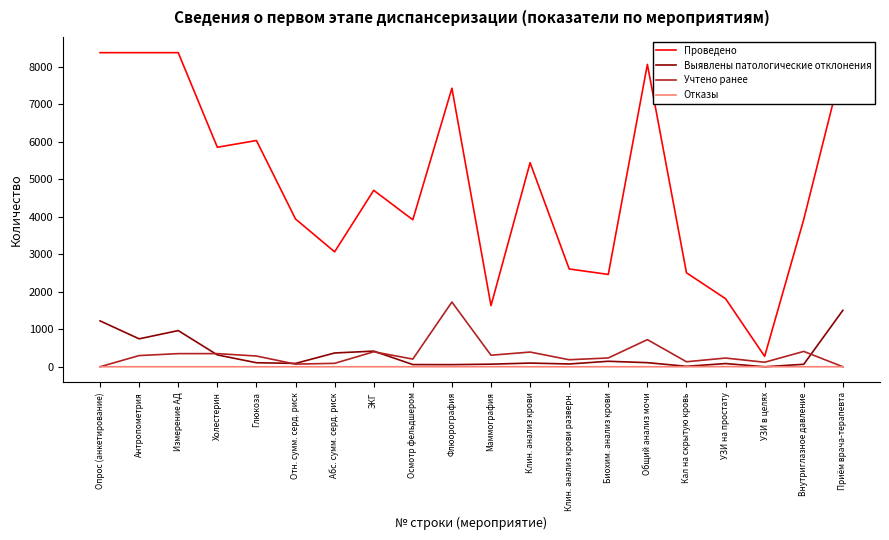

Which series changed the most between Флюорография and Кал на скрытую кровь?

Проведено